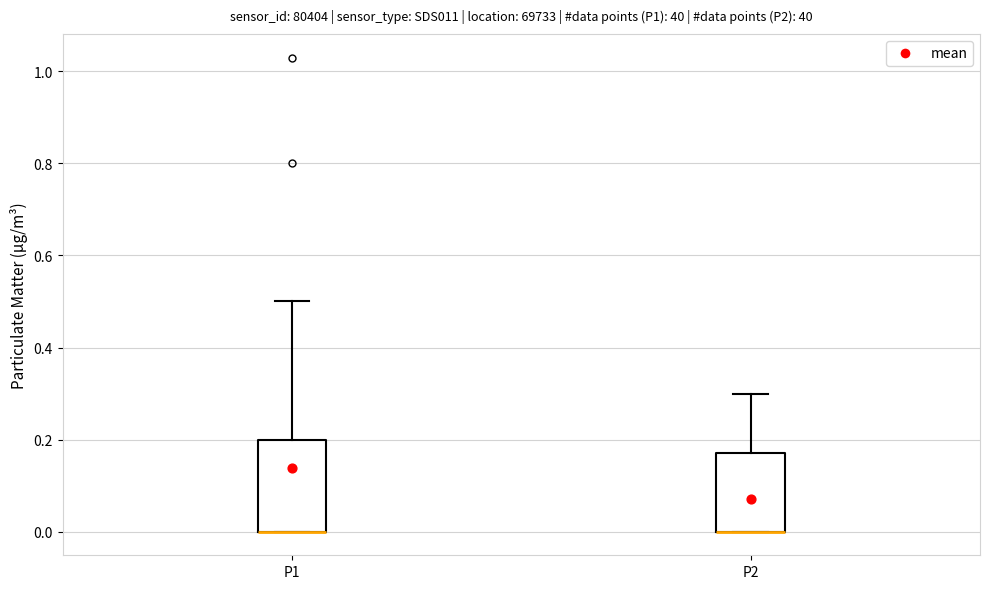

Where does the upper whisker of the box for P2 end on the y-axis? The values are not printed on the chart, so give them approximately, as read against the axis.

0.30